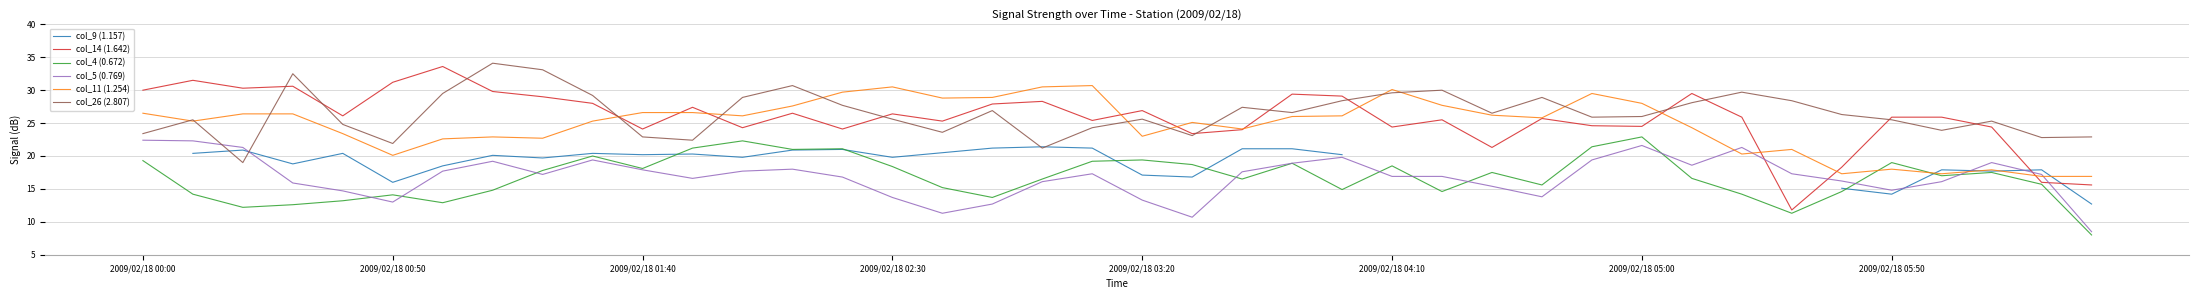

How many intersections are there between col_11 (1.254) and col_4 (0.672)?

2